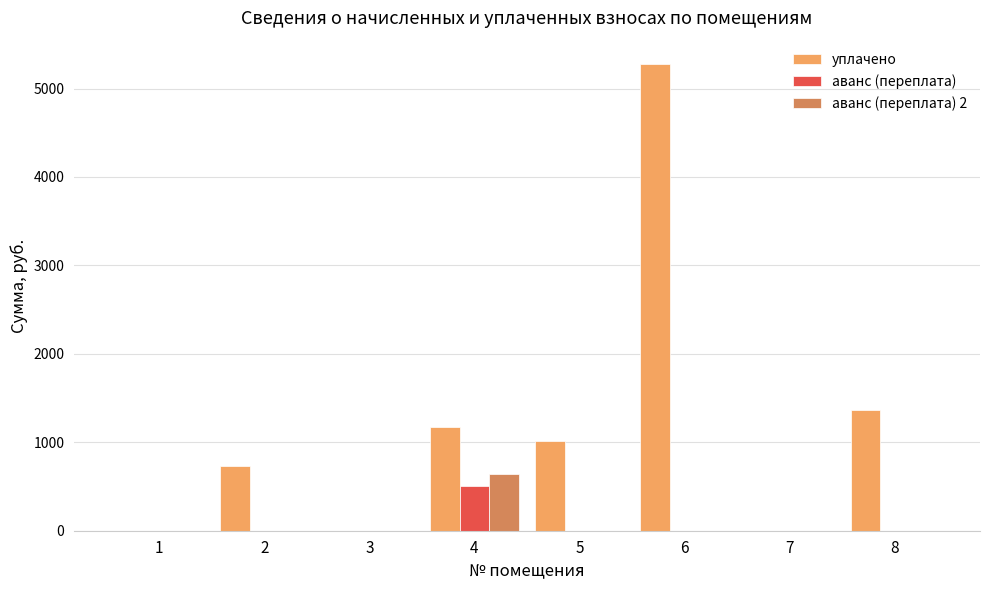

What is the difference between the уплачено values at 6 and 2?

4549.7